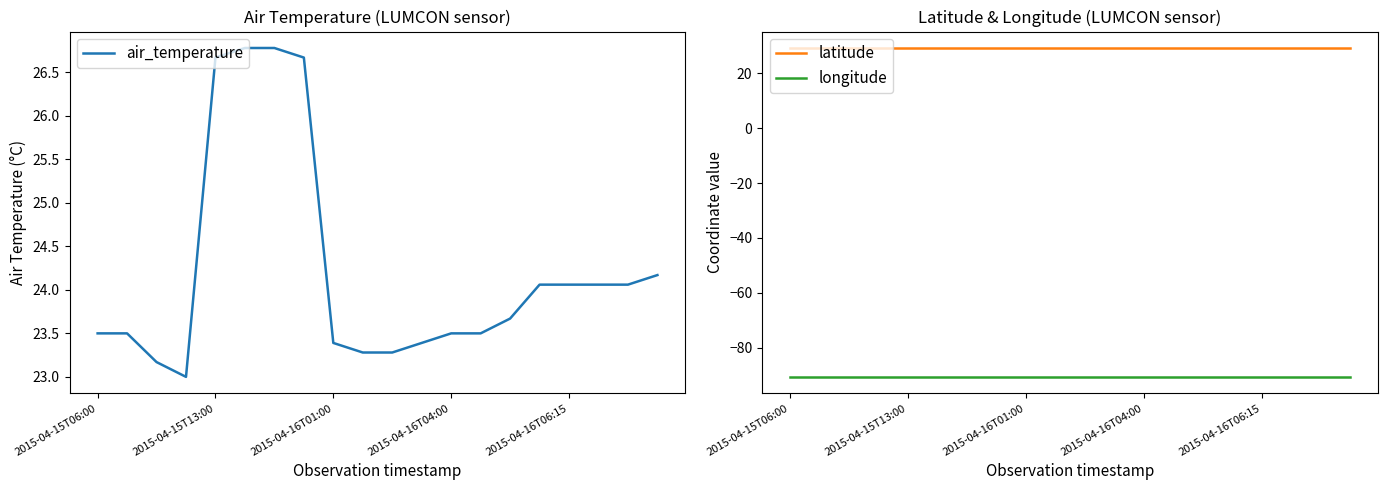

How many distinct data groups are displayed?

3